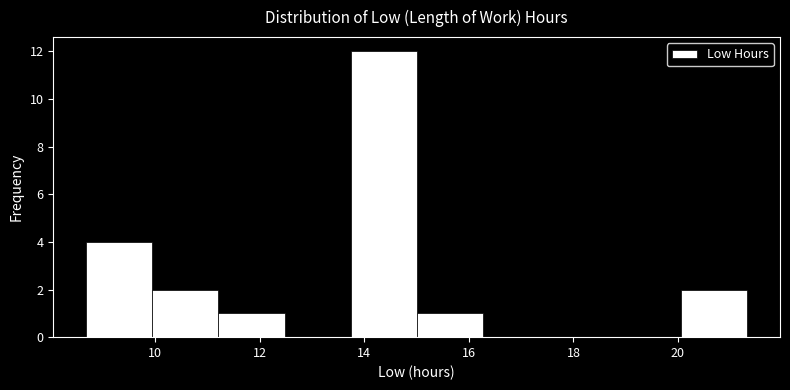

Reading left to right, list every bar in this chart as the range it spans on the x-axis followed by its height. Neither the bar edges nor the heights are printed on the chart, so give them approximately, as read against the axes.

8.6 to 10.0: 4
10.0 to 11.2: 2
11.2 to 12.4: 1
12.4 to 13.8: 0
13.8 to 15.0: 12
15.0 to 16.2: 1
16.2 to 17.6: 0
17.6 to 18.8: 0
18.8 to 20.0: 0
20.0 to 21.4: 2